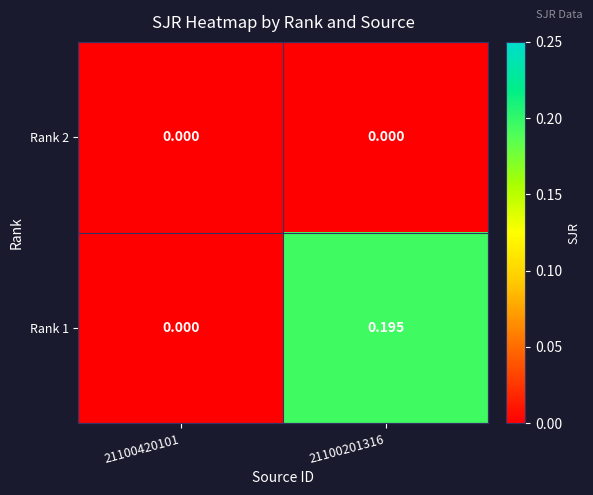

How many data points in Rank 1 are above 0?

1